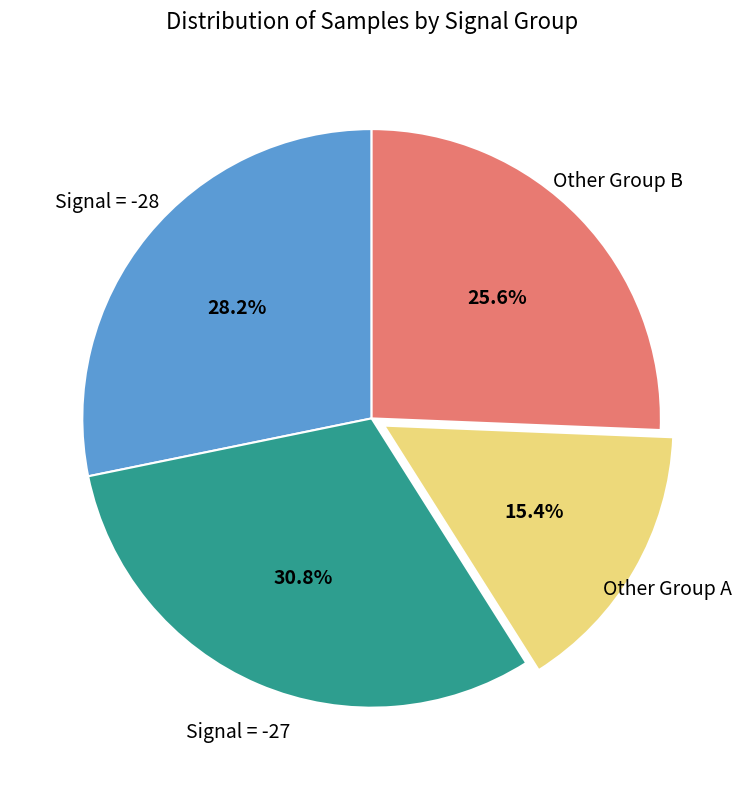

What is the ratio of the value at Signal = -28 to the value at Signal = -27?

0.9